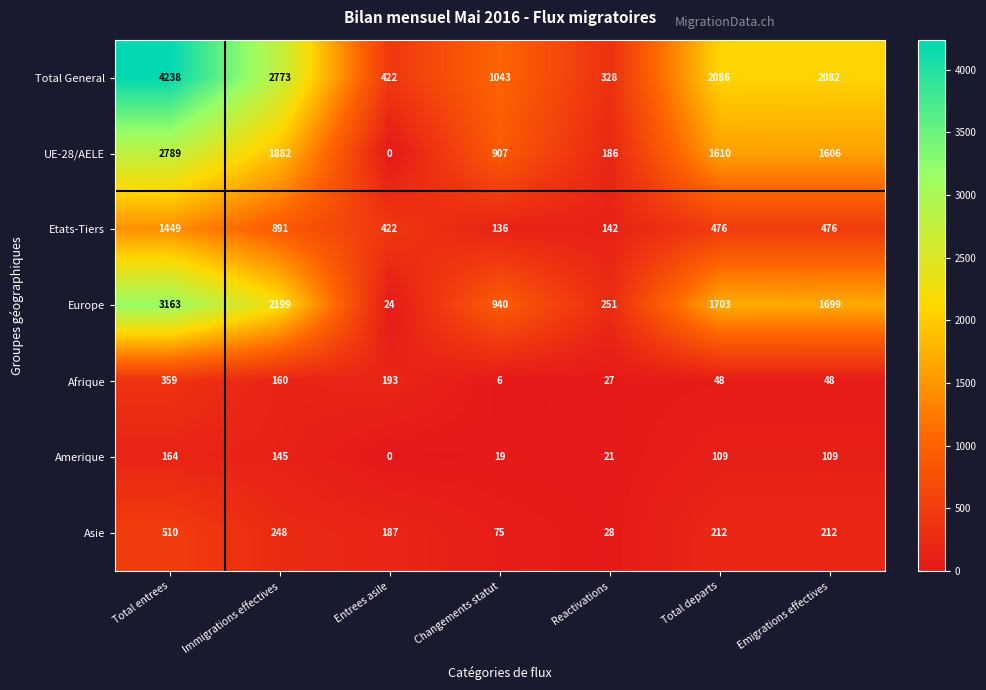

Which series has the largest range (max minus min)?

Total General